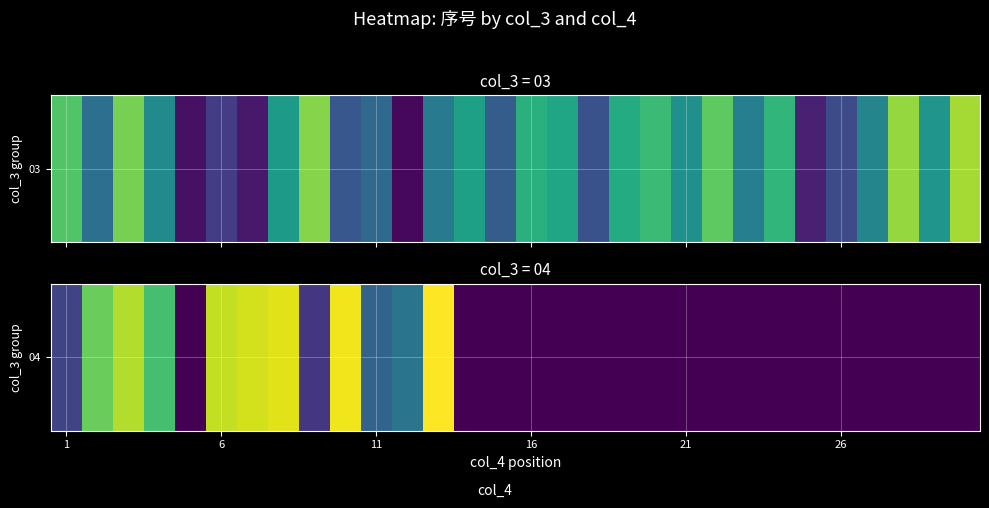

Reading left to right, extract all data points from this chart.

9	34	39	31	0	40	41	42	7	43	14	17	44	0	0	0	0	0	0	0	0	0	0	0	0	0	0	0	0	0